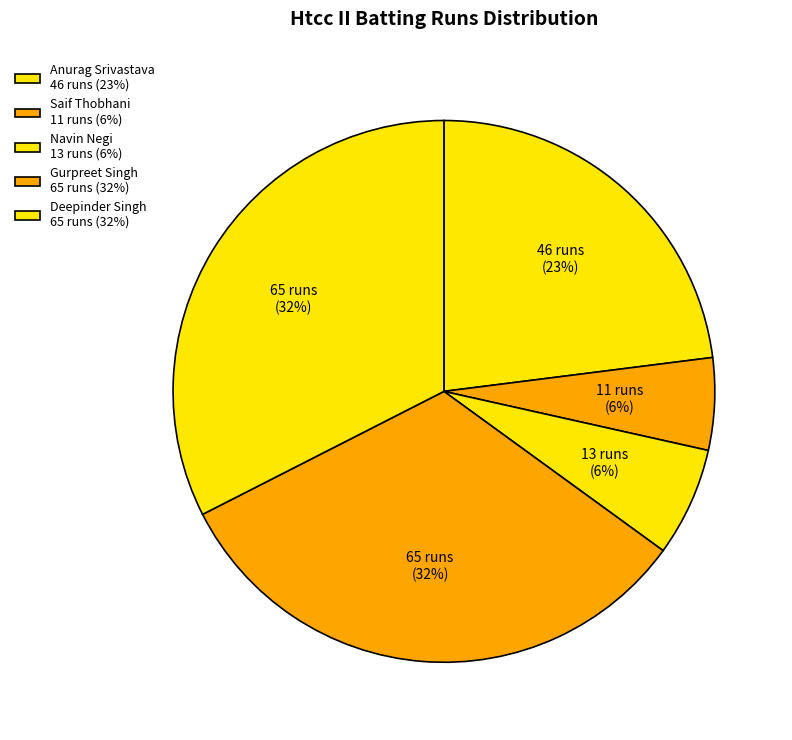

Is the sum of Gurpreet Singh and Anurag Srivastava greater than half?

Yes